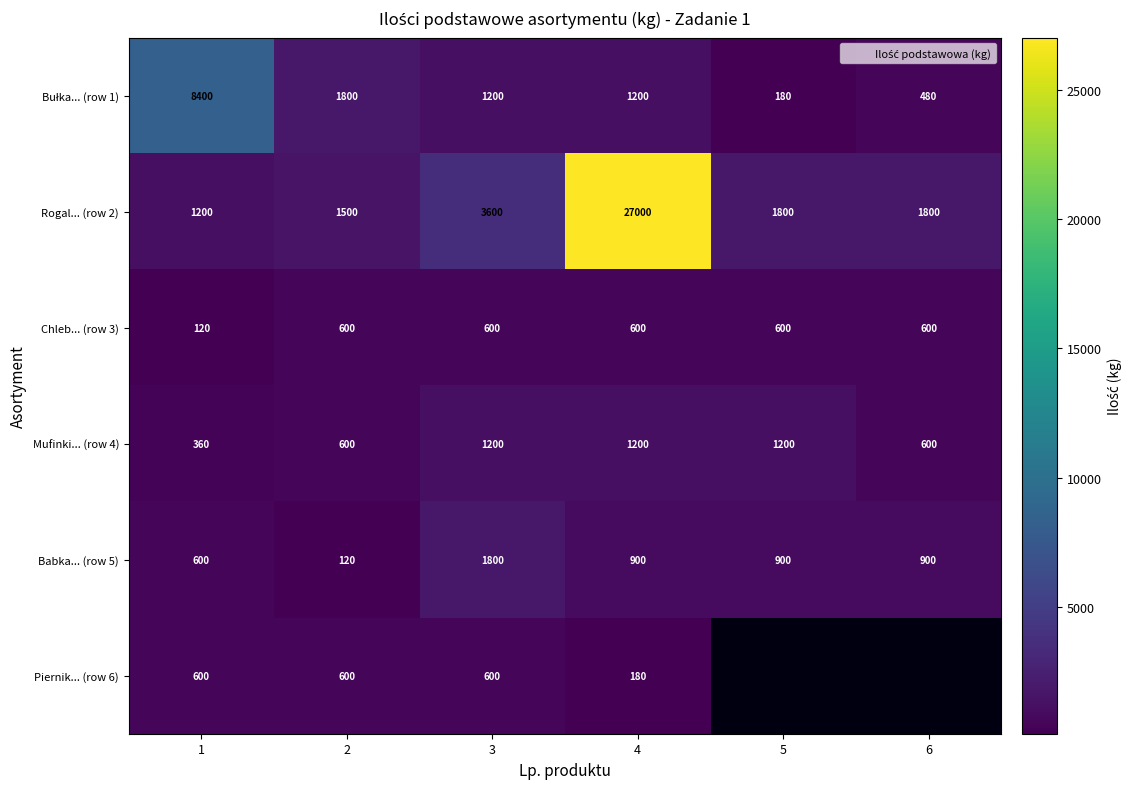

How many distinct data groups are displayed?

6